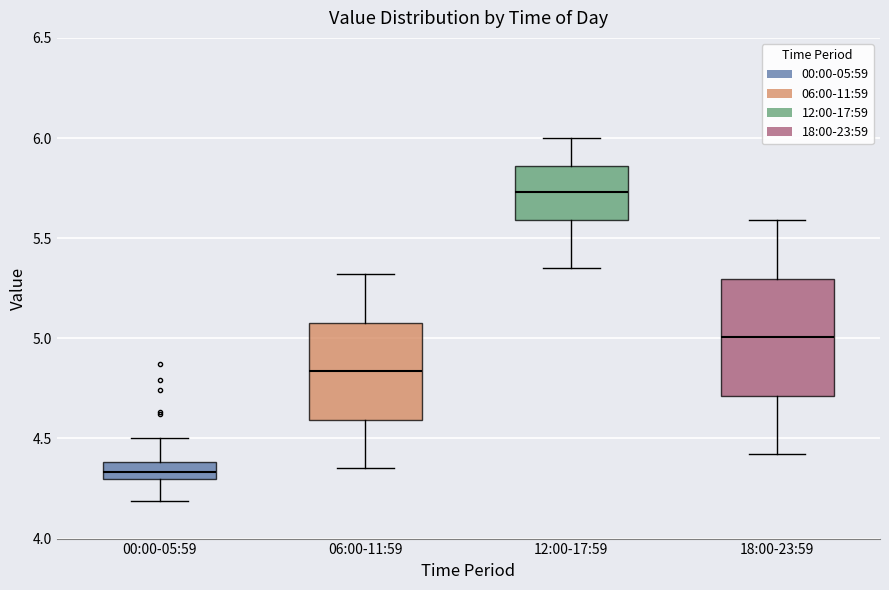

Reading left to right, read every box against the y-axis: the position of its median line, the range the box covers, and the ends of its whiskers. The values are not printed on the chart, so give them approximately, as read against the axis.

00:00-05:59: median 4.35, box 4.30 to 4.40, whiskers 4.20 to 4.50
06:00-11:59: median 4.85, box 4.60 to 5.10, whiskers 4.35 to 5.30
12:00-17:59: median 5.75, box 5.60 to 5.85, whiskers 5.35 to 6.00
18:00-23:59: median 5.00, box 4.70 to 5.30, whiskers 4.40 to 5.60